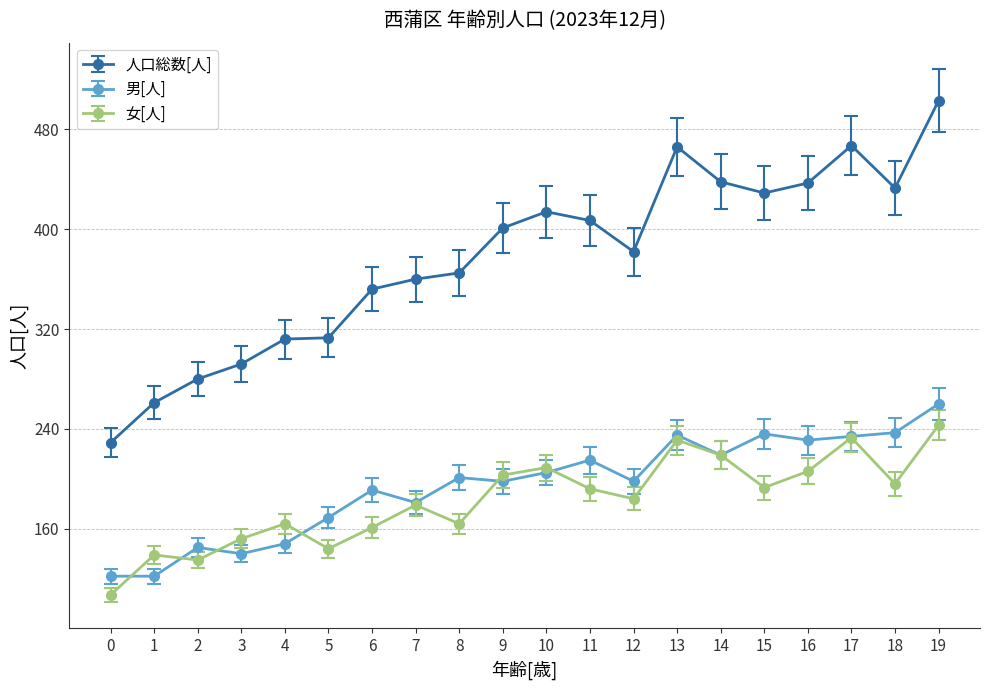

At 8, list the series in order from largest to smallest.

人口総数[人], 男[人], 女[人]